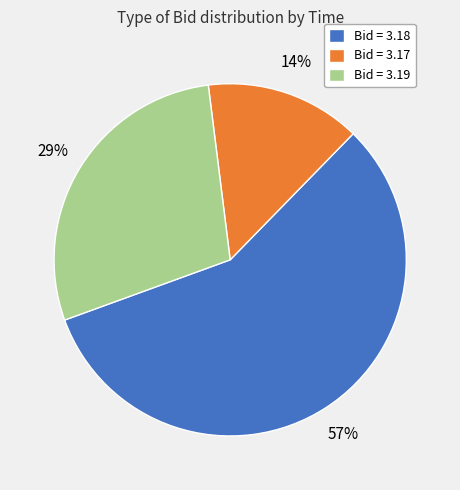

What percentage is the Bid = 3.18 slice, to the nearest percent?

57%